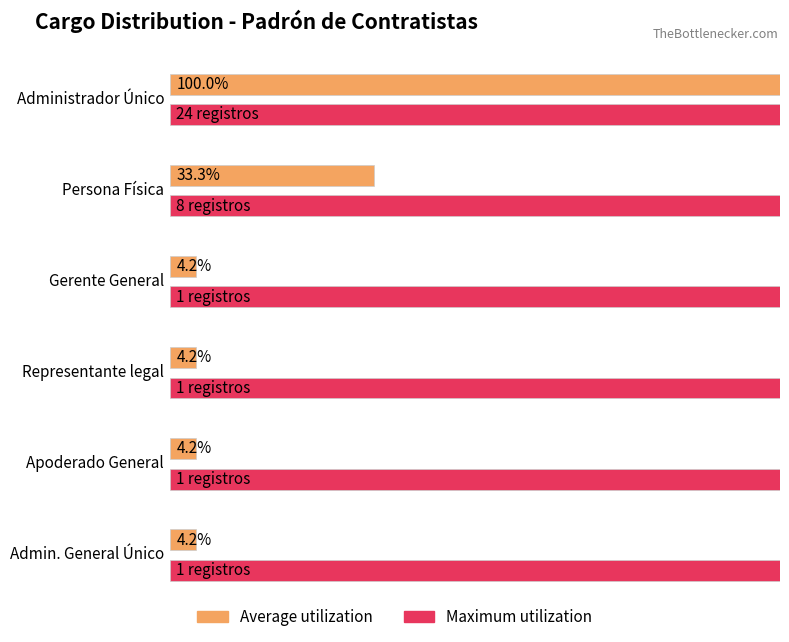

How many series are shown in this chart?

2